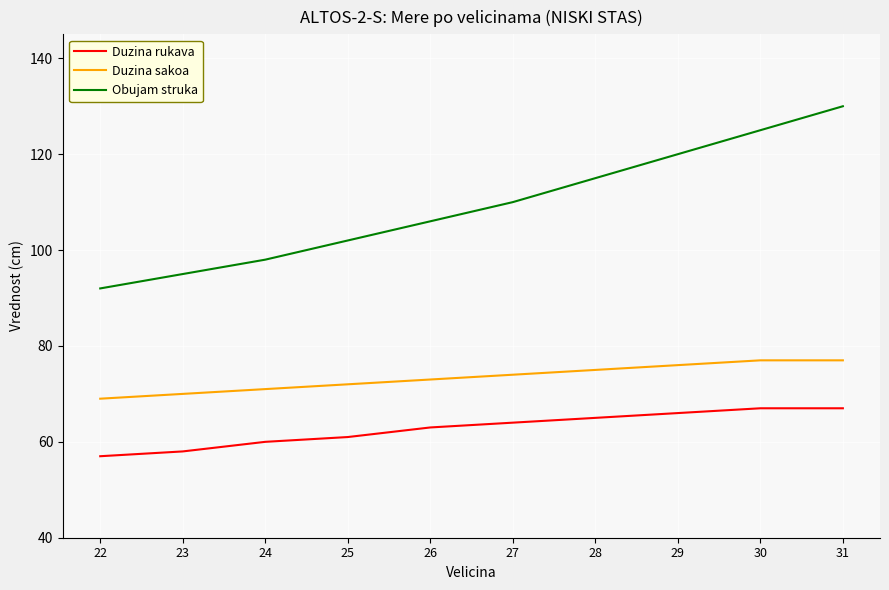

True or false: Obujam struka and Duzina sakoa cross at least once.

False